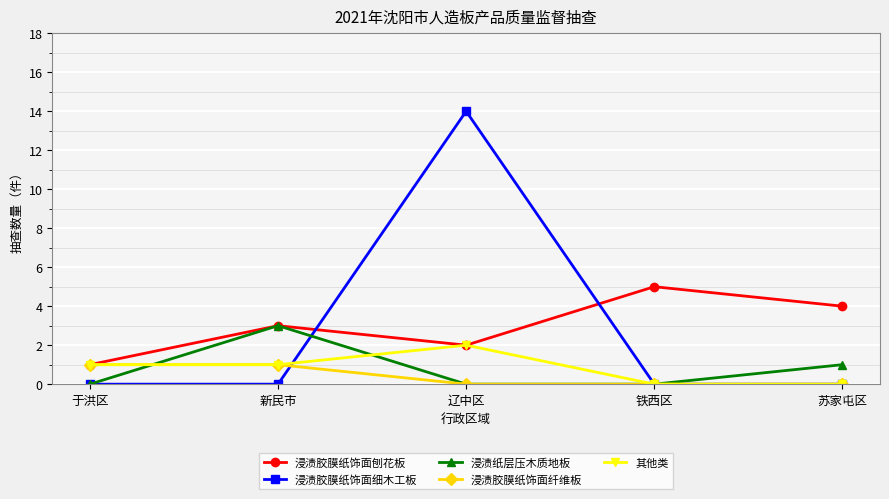

What is the sum of all 浸渍胶膜纸饰面纤维板 values?

2